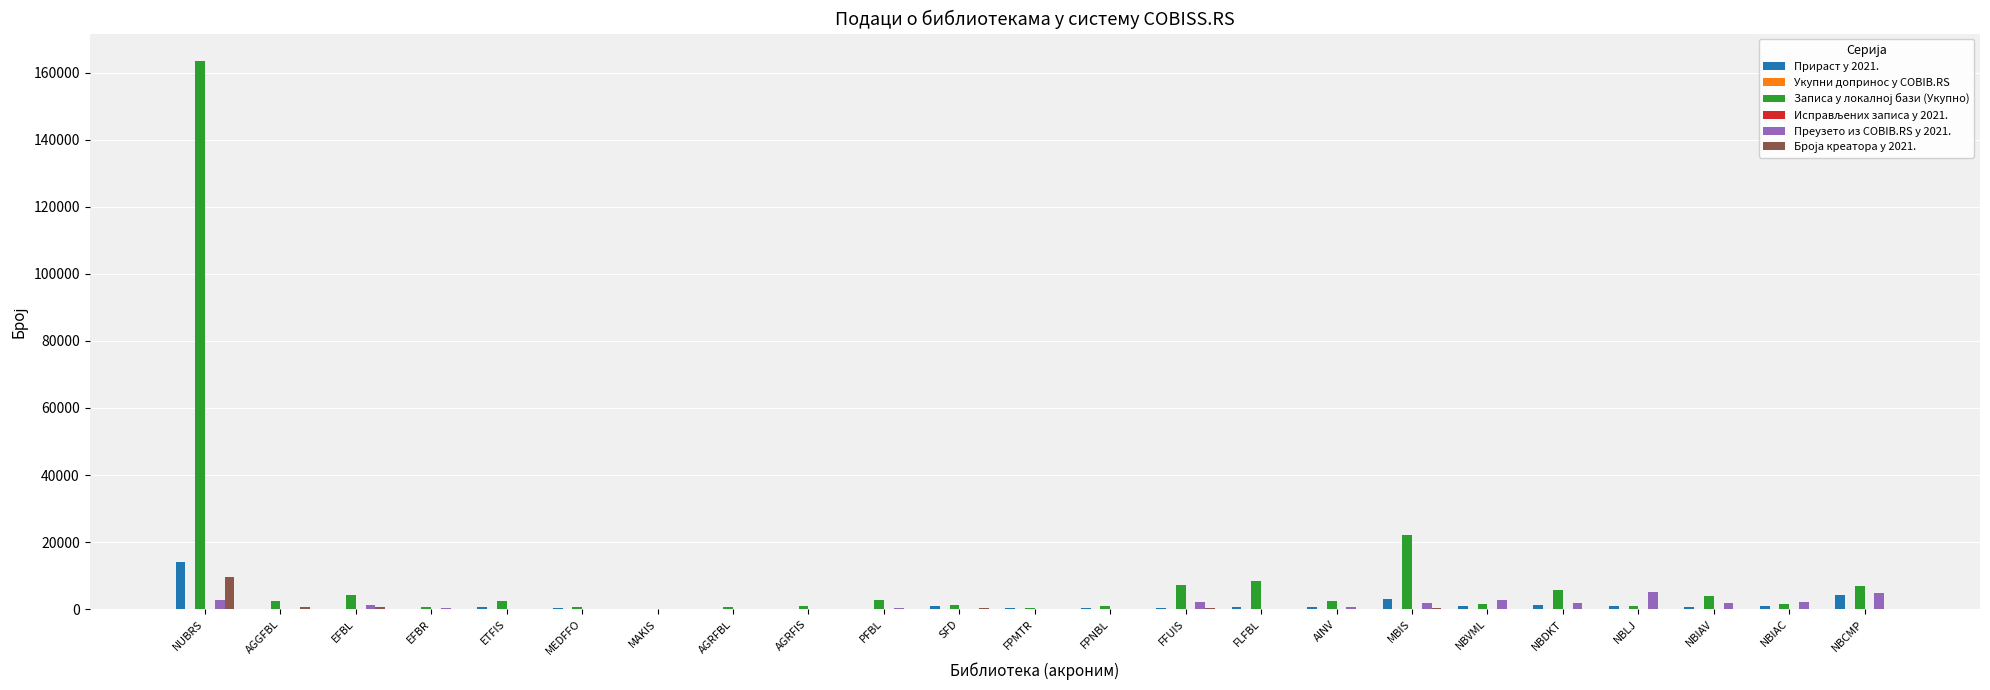

What is the greatest value displayed?

163462